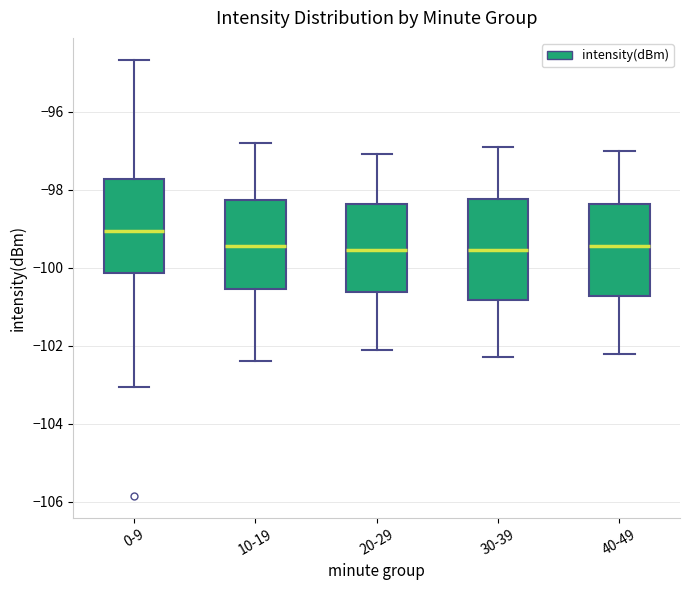

Reading left to right, read every box against the y-axis: the position of its median line, the range the box covers, and the ends of its whiskers. The values are not printed on the chart, so give them approximately, as read against the axis.

0-9: median -99.0, box -100.2 to -97.8, whiskers -103.0 to -94.6
10-19: median -99.4, box -100.6 to -98.2, whiskers -102.4 to -96.8
20-29: median -99.6, box -100.6 to -98.4, whiskers -102.0 to -97.0
30-39: median -99.6, box -100.8 to -98.2, whiskers -102.2 to -96.8
40-49: median -99.4, box -100.8 to -98.4, whiskers -102.2 to -97.0